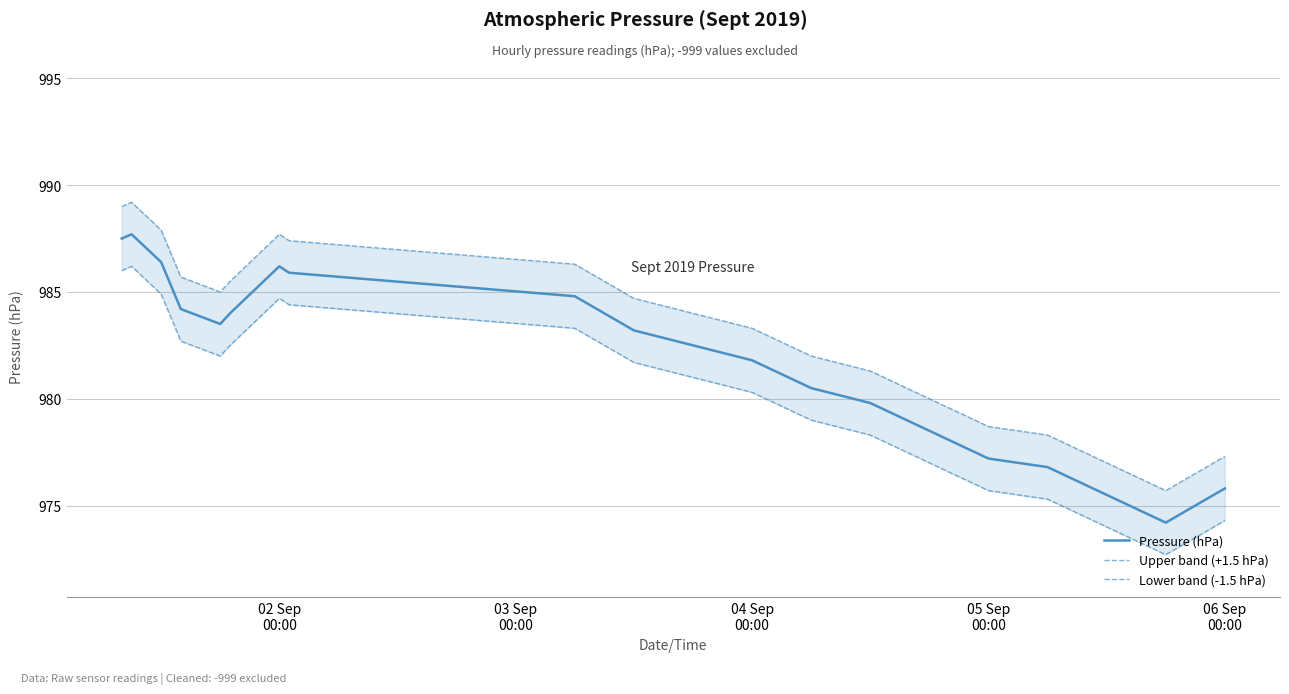

Which series has the largest total across all categories?

Upper band (+1.5 hPa)